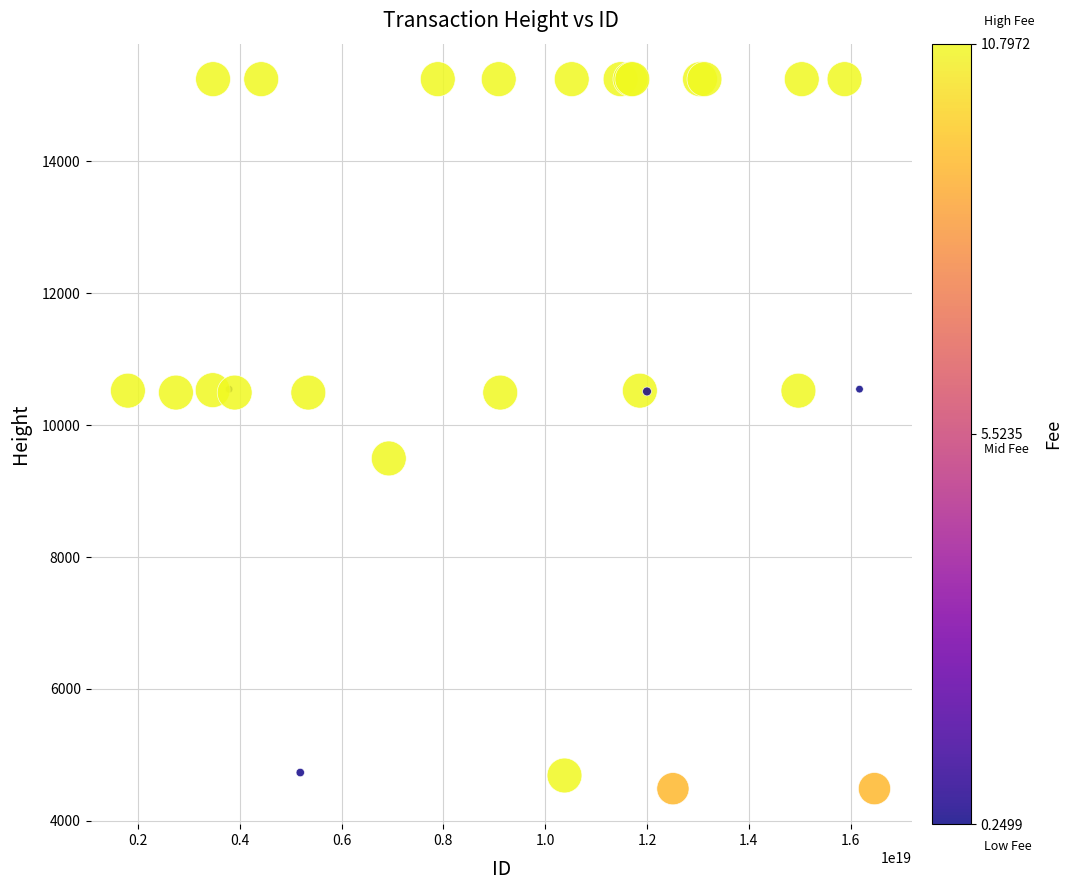

What Y value in the scatter plot is closest to 9868?

9496